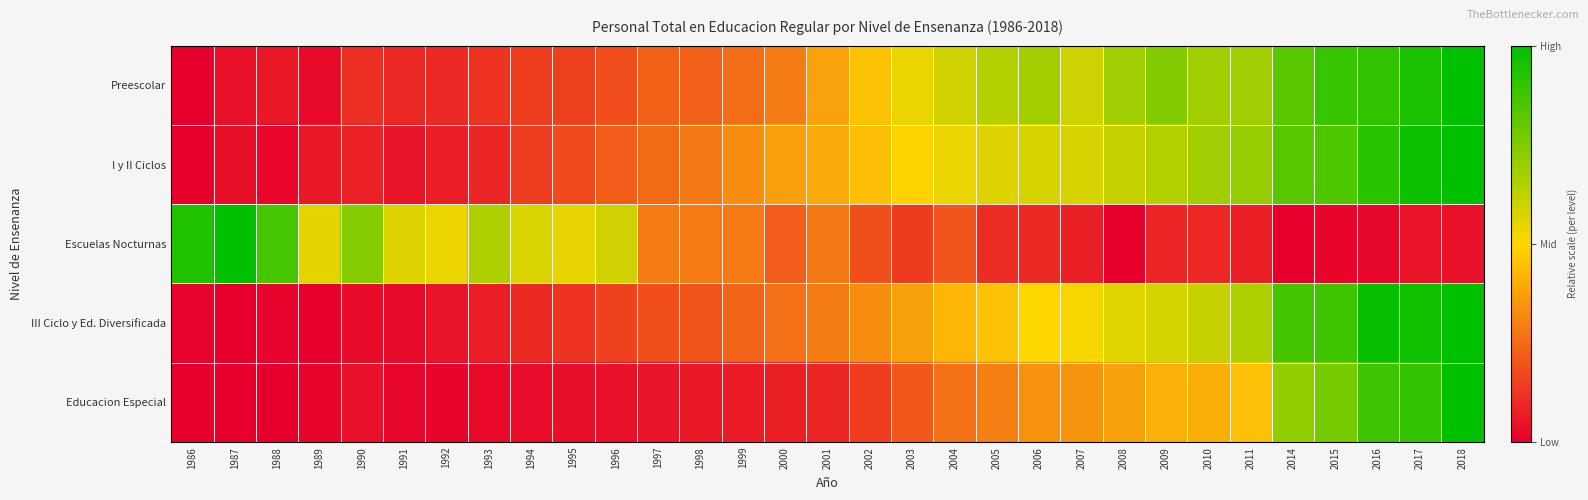

Between 1998 and 2002, which series saw the biggest shift?

Preescolar